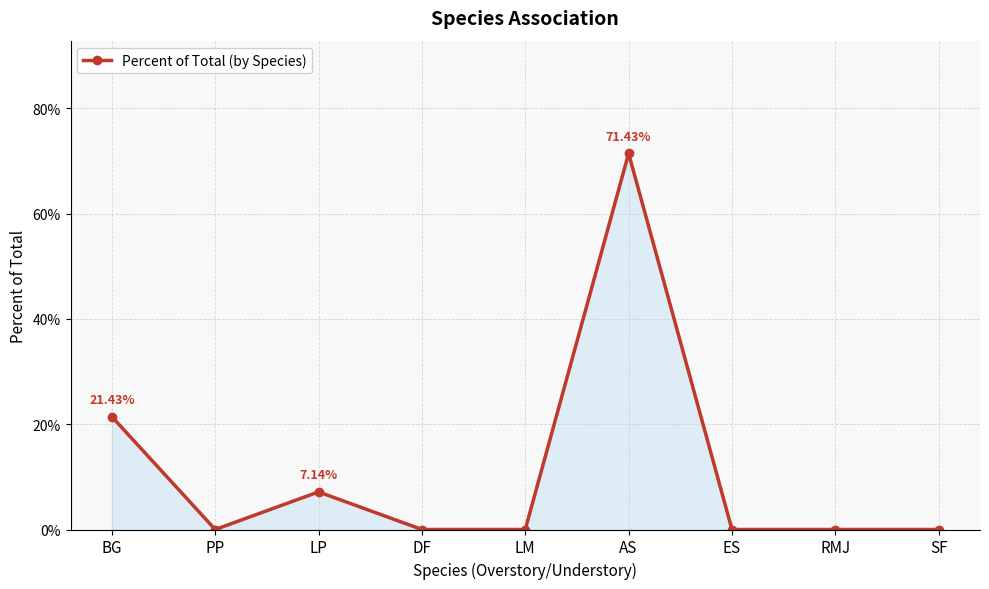

Is this an area chart (filled region under the line)?

Yes